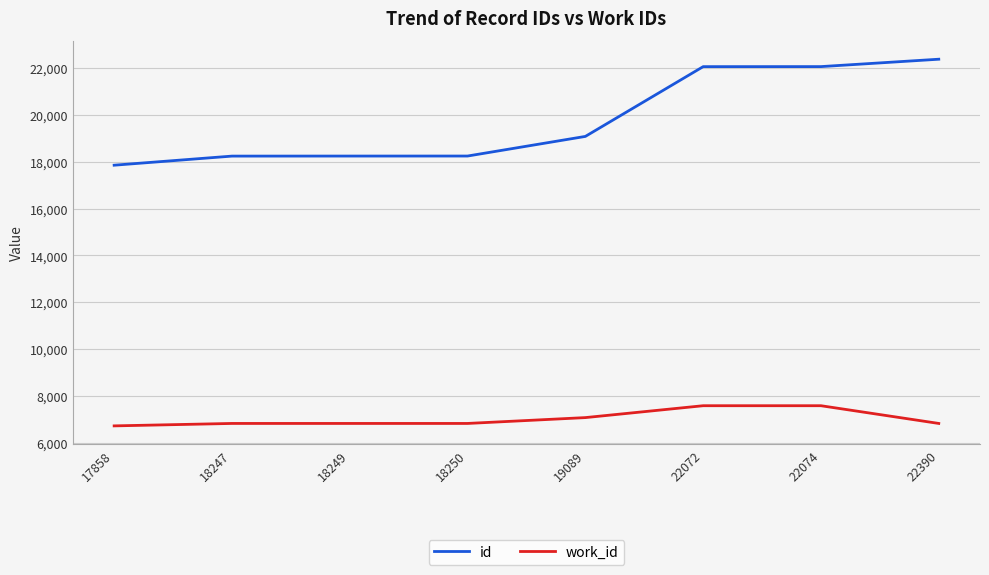

Which series has the widest spread of values?

id